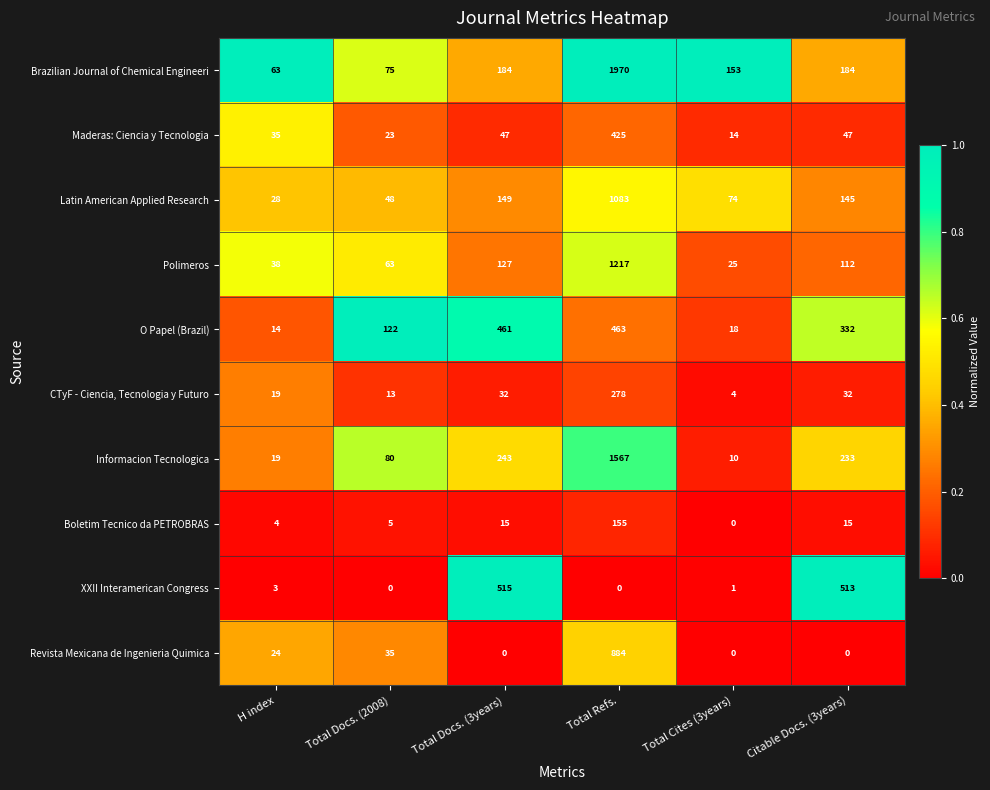

What is the sum of all Boletim Tecnico da PETROBRAS values?

194